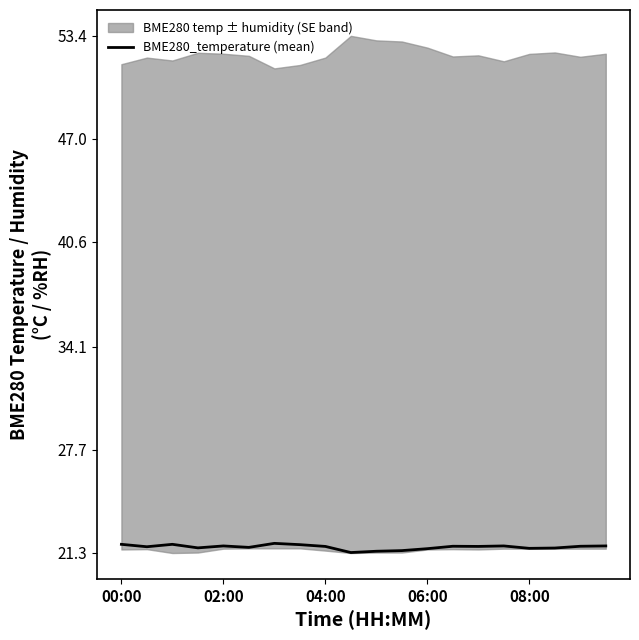

What is the maximum value for BME280_temperature (mean)?

21.9